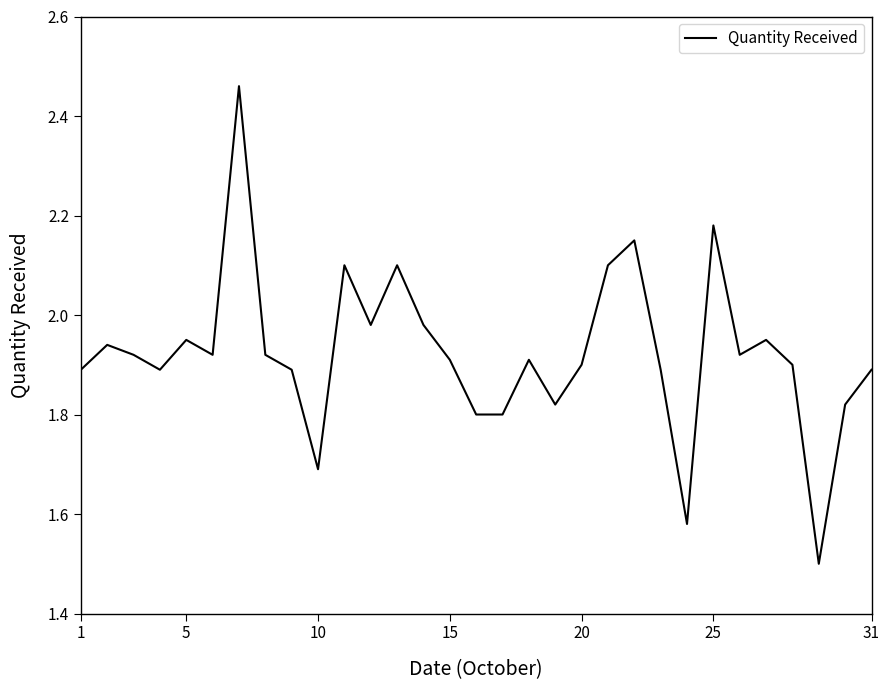

What is the minimum value shown in the chart?

1.5